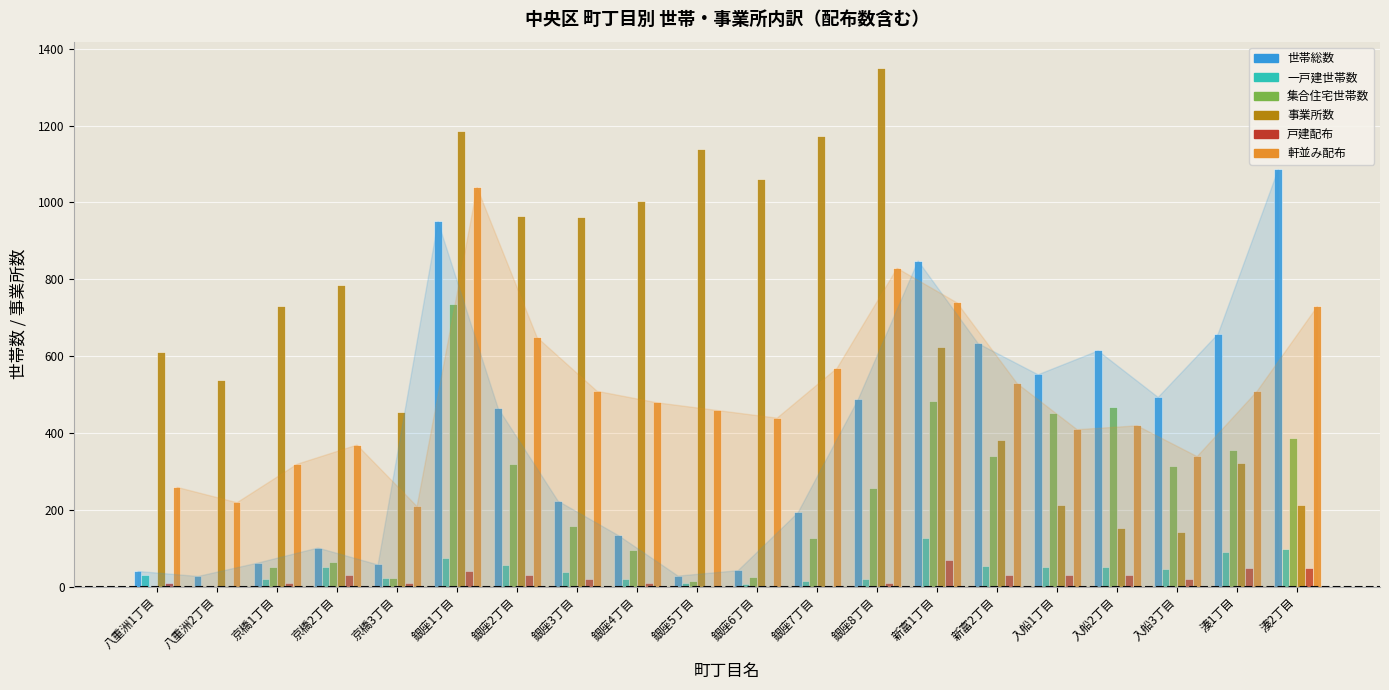

What is the sum of all 世帯総数 values?

7712